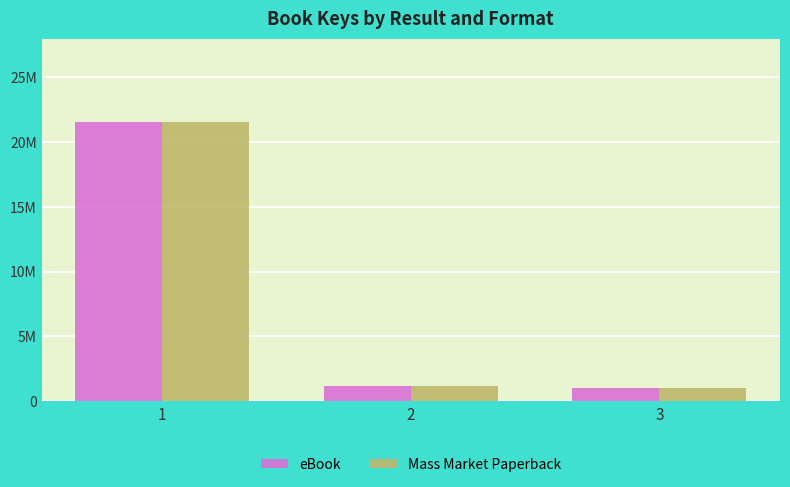

Rank the series at 2 from lowest to highest value.

eBook, Mass Market Paperback